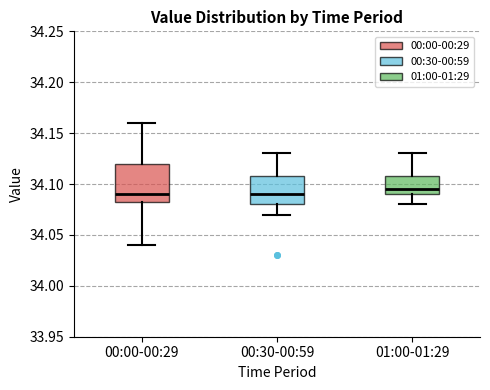

Reading left to right, read every box against the y-axis: the position of its median line, the range the box covers, and the ends of its whiskers. The values are not printed on the chart, so give them approximately, as read against the axis.

00:00-00:29: median 34.090, box 34.085 to 34.120, whiskers 34.040 to 34.160
00:30-00:59: median 34.090, box 34.080 to 34.110, whiskers 34.070 to 34.130
01:00-01:29: median 34.095, box 34.090 to 34.110, whiskers 34.080 to 34.130